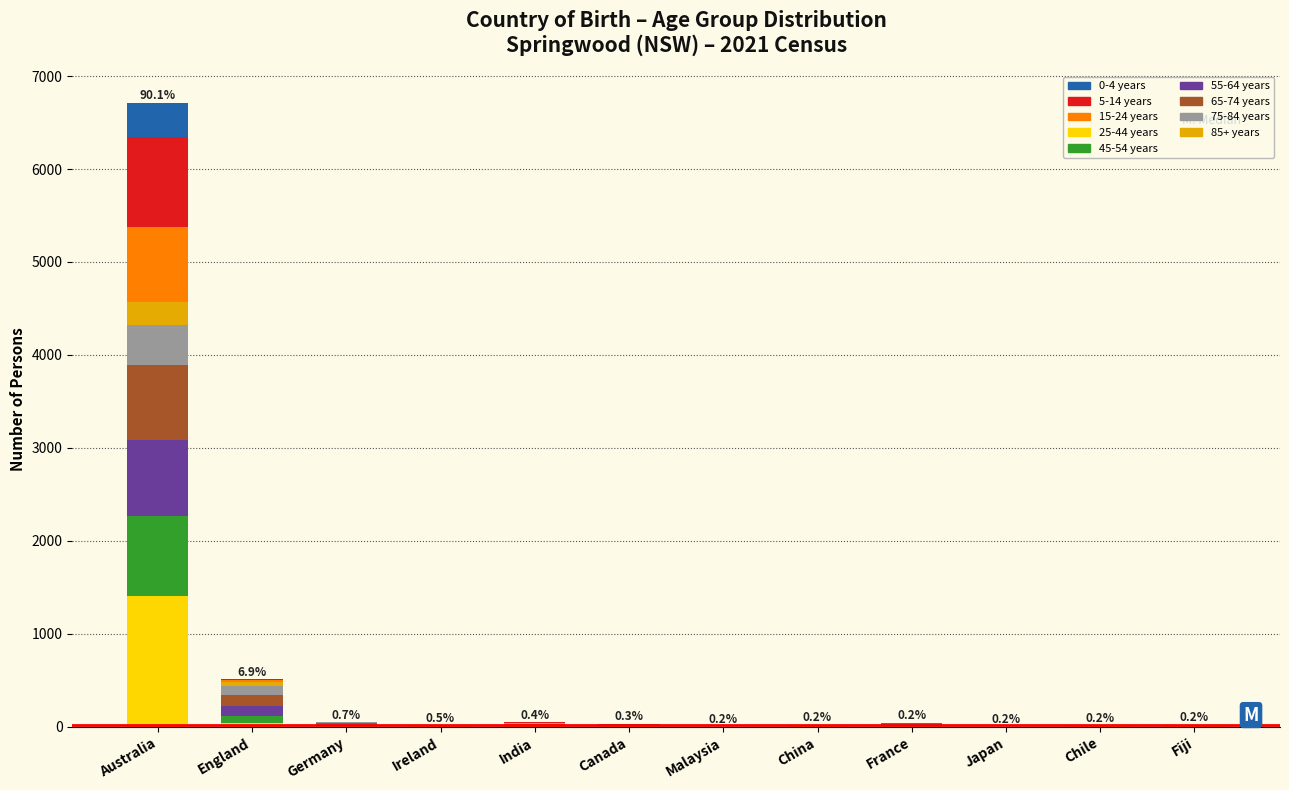

Which category has the highest value in the 25-44 years series?

Australia